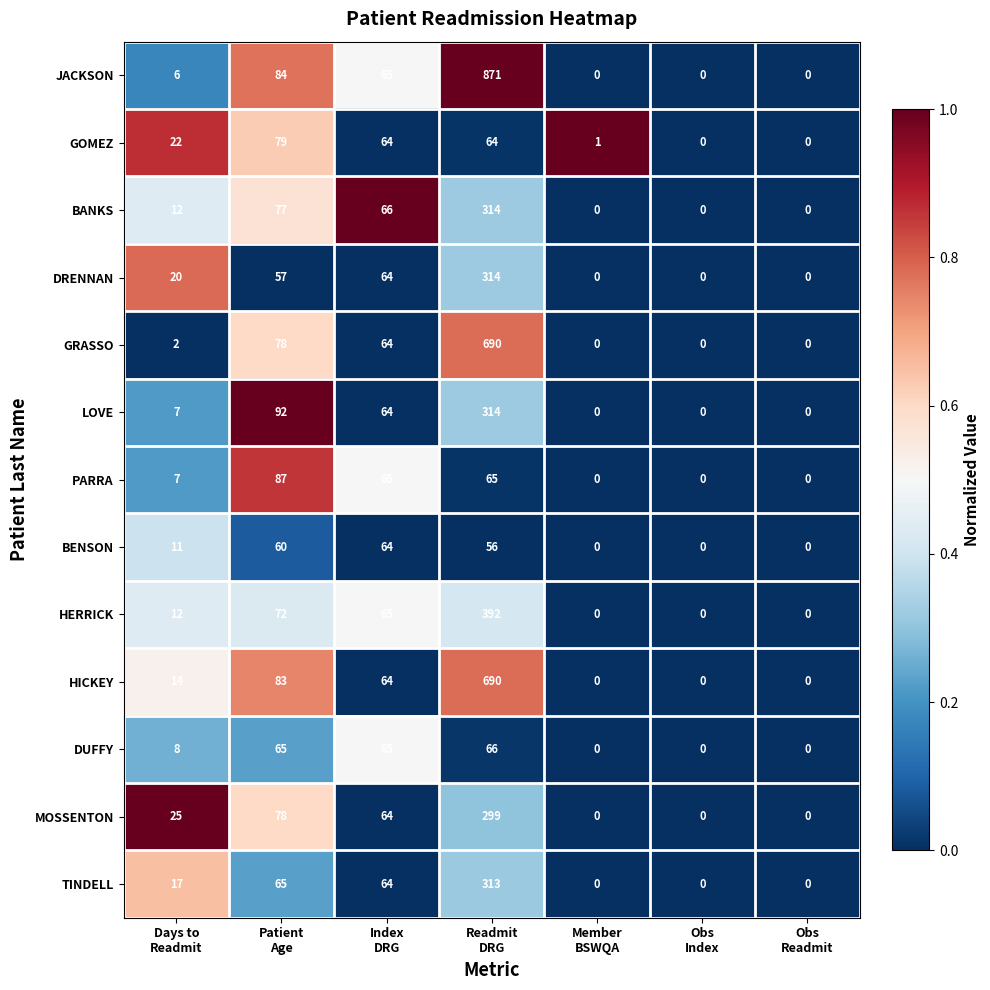

What is the greatest value displayed?

871